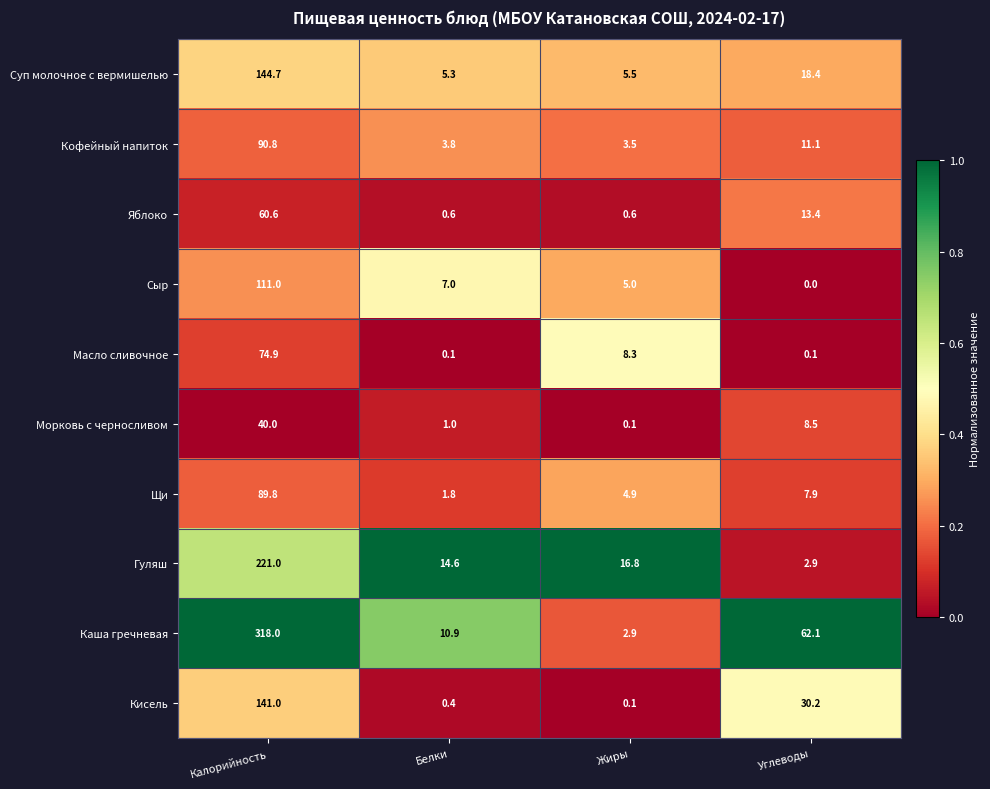

The Кофейный напиток series shows 11.1 at Углеводы. True or false?

True